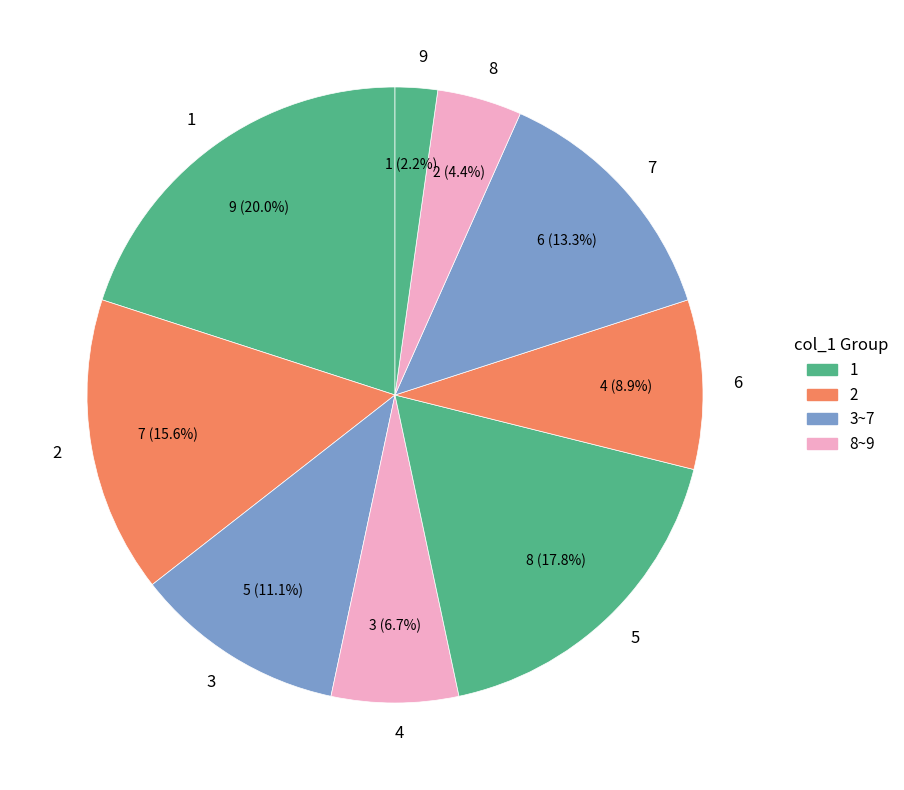

The 2 slice represents 23% of the pie. True or false?

False